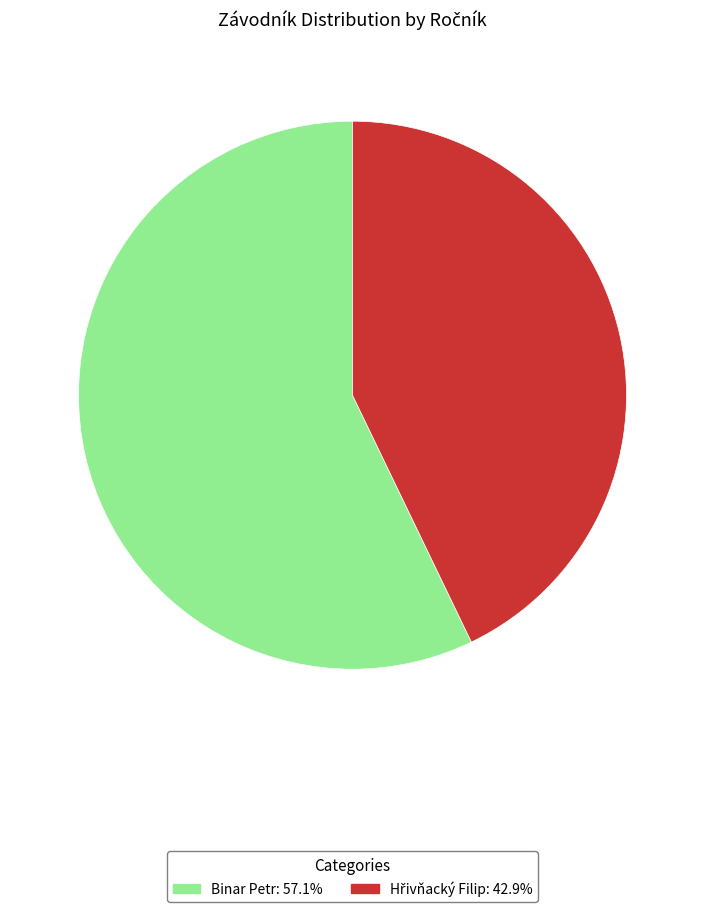

Which slice represents more than half of the pie?

Binar Petr